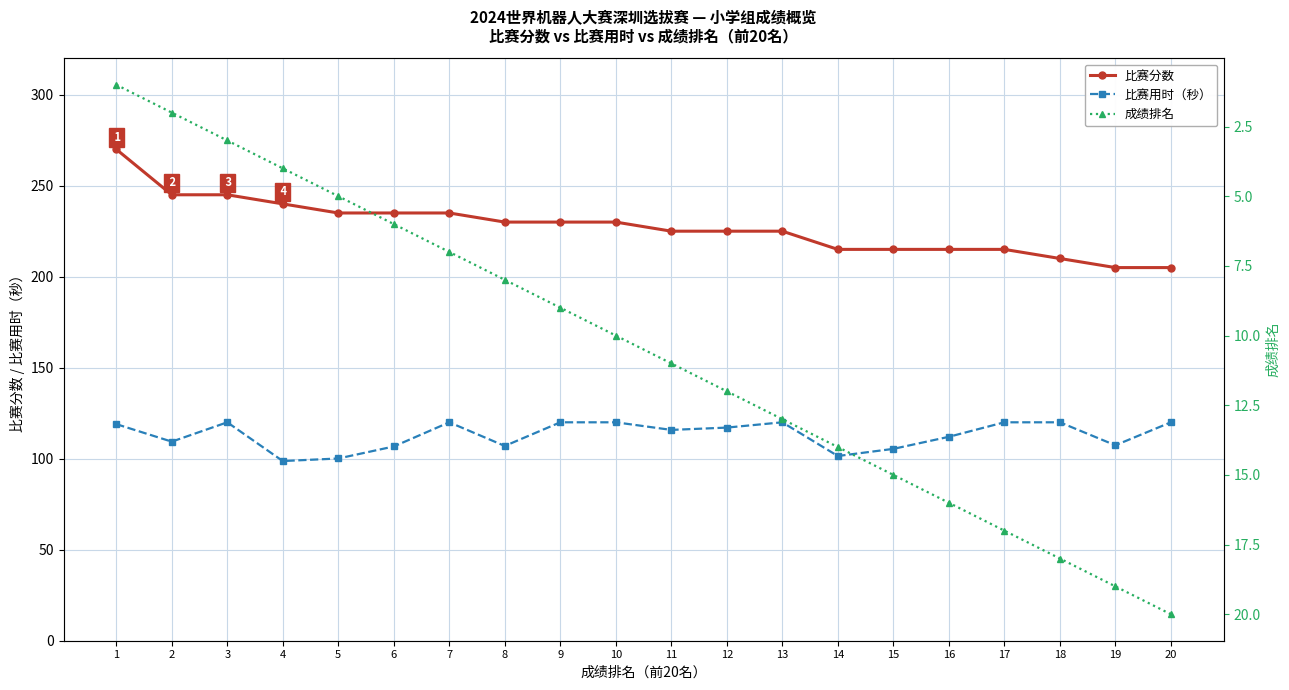

In 比赛用时（秒）, how many points are lower than both neighbors (excluding endpoints)?

6